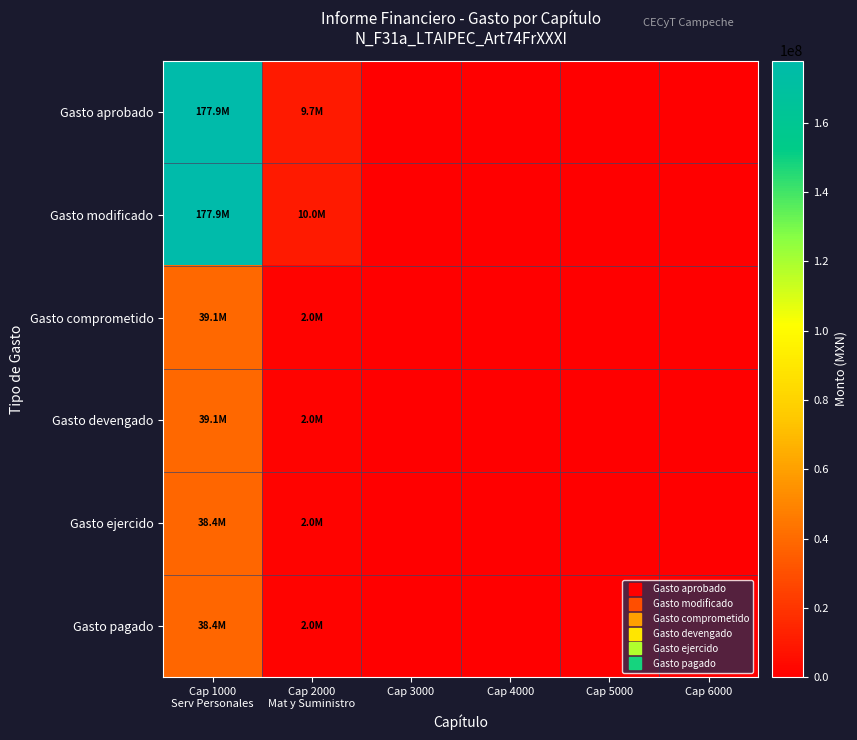

Which series has the widest spread of values?

Gasto aprobado